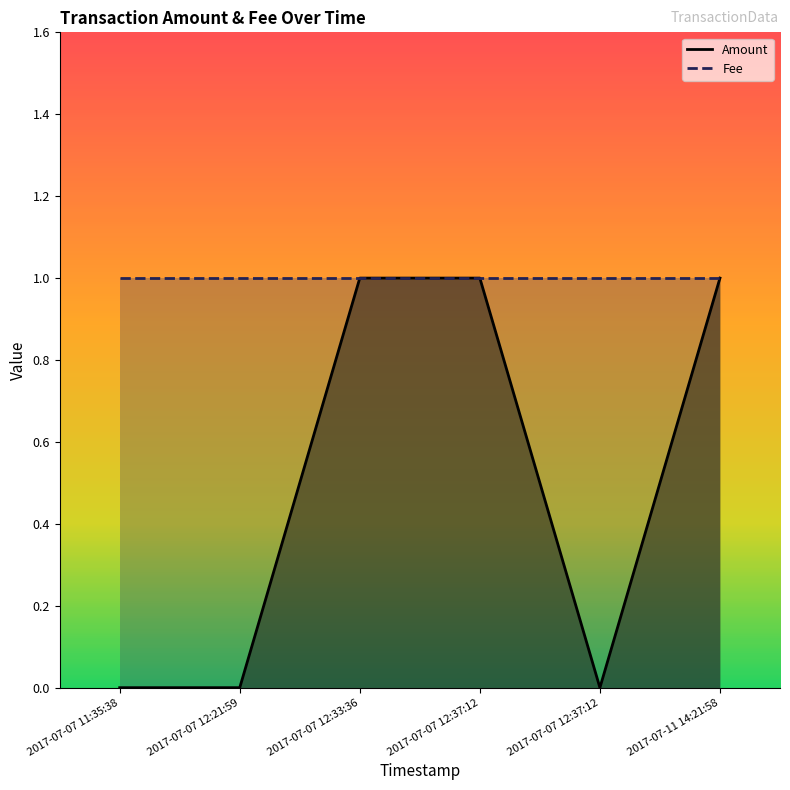

Which label corresponds to the largest value in the chart?

2017-07-07 12:33:36